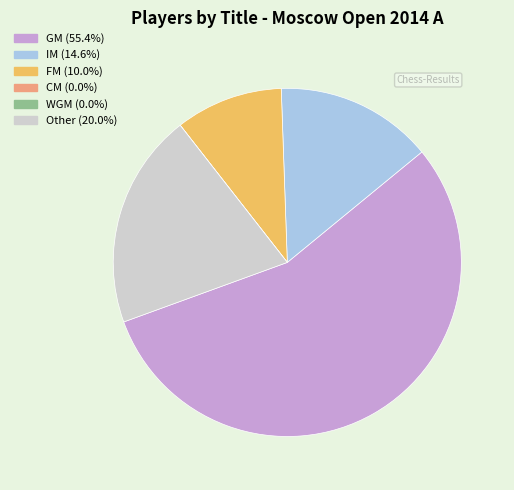

Which category has the biggest portion of the pie?

GM